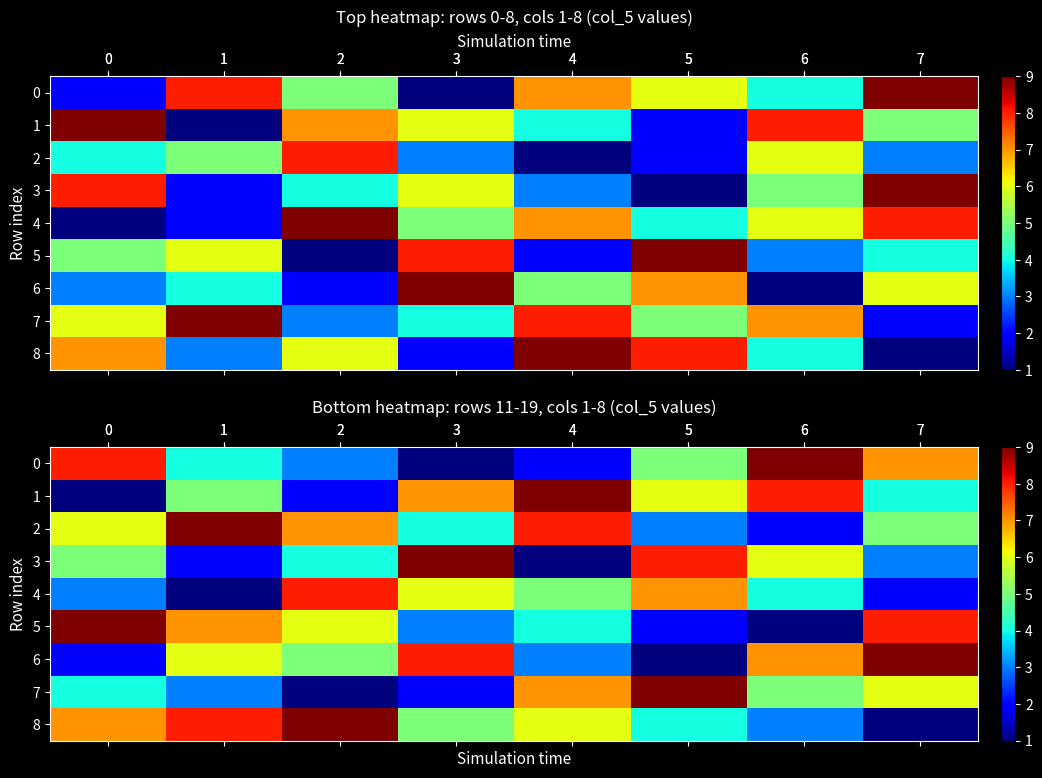

The value of row_5 at 2 is 2. True or false?

False